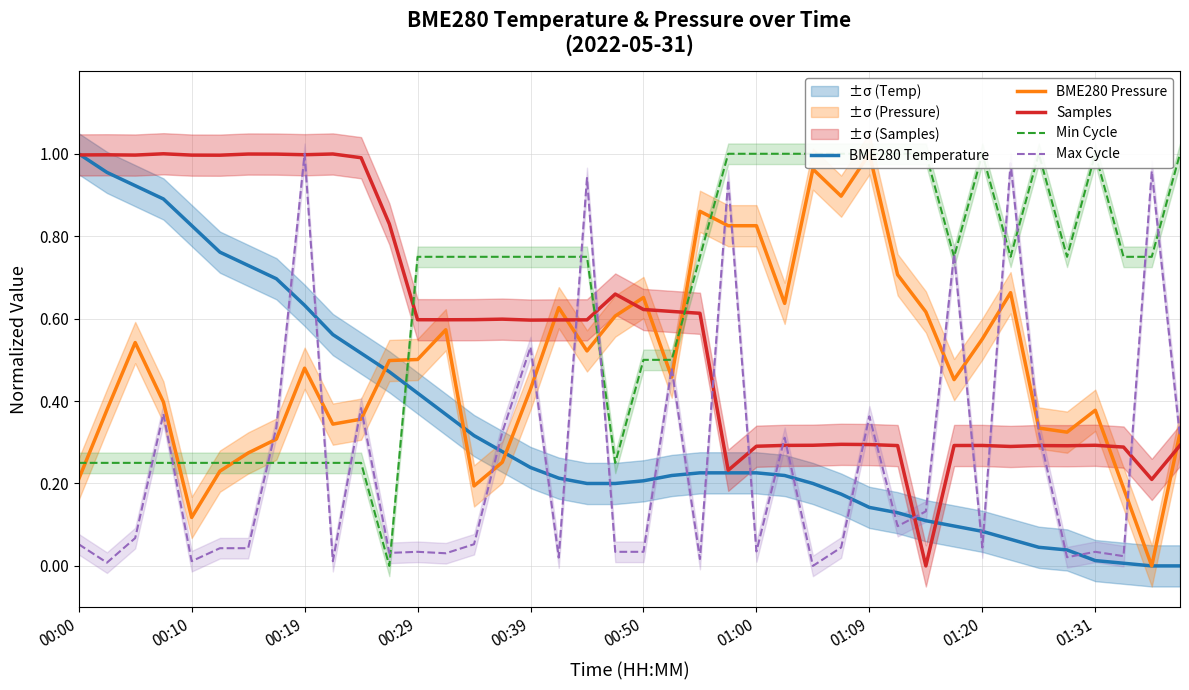

After their last crossing, which series has the higher values: Samples or BME280 Temperature?

Samples